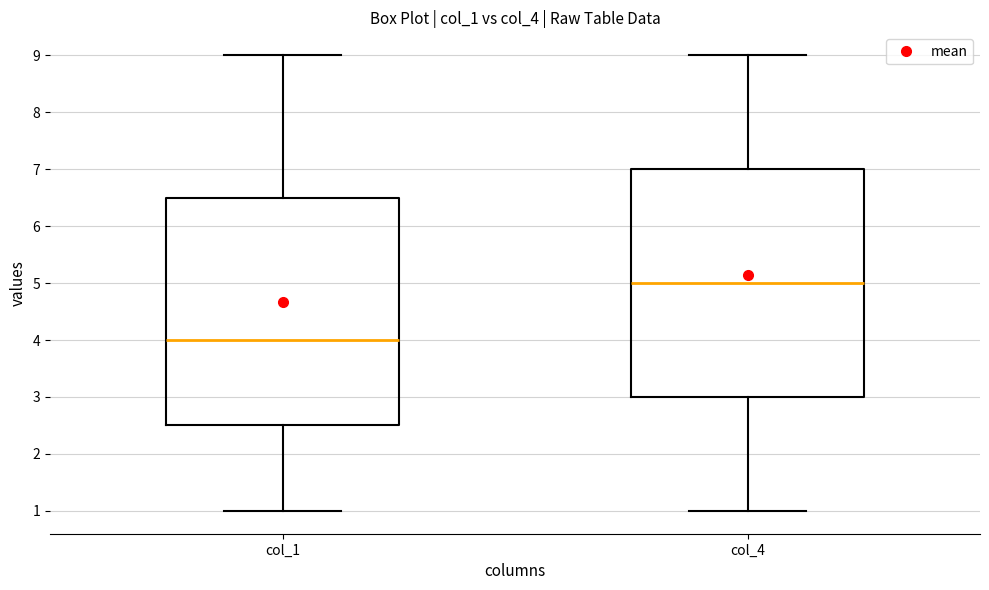

Reading left to right, read every box against the y-axis: the position of its median line, the range the box covers, and the ends of its whiskers. The values are not printed on the chart, so give them approximately, as read against the axis.

col_1: median 4.0, box 2.5 to 6.5, whiskers 1.0 to 9.0
col_4: median 5.0, box 3.0 to 7.0, whiskers 1.0 to 9.0